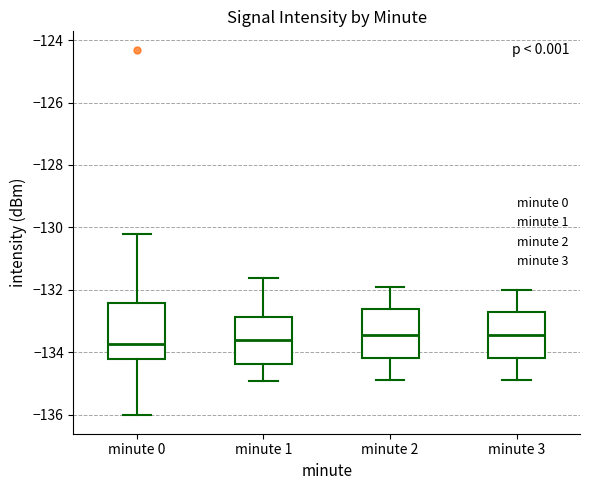

Reading left to right, read every box against the y-axis: the position of its median line, the range the box covers, and the ends of its whiskers. The values are not printed on the chart, so give them approximately, as read against the axis.

minute 0: median -133.8, box -134.2 to -132.4, whiskers -136.0 to -130.2
minute 1: median -133.6, box -134.4 to -132.8, whiskers -135.0 to -131.6
minute 2: median -133.4, box -134.2 to -132.6, whiskers -134.8 to -131.8
minute 3: median -133.4, box -134.2 to -132.8, whiskers -134.8 to -132.0